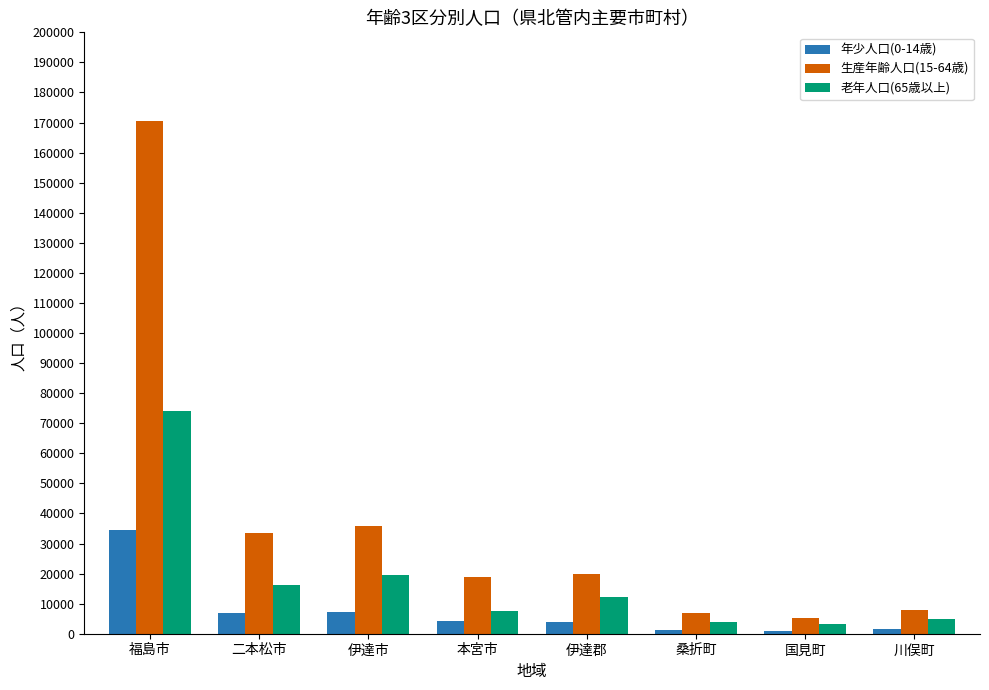

How many data points in 老年人口(65歳以上) are less than 12285?

4